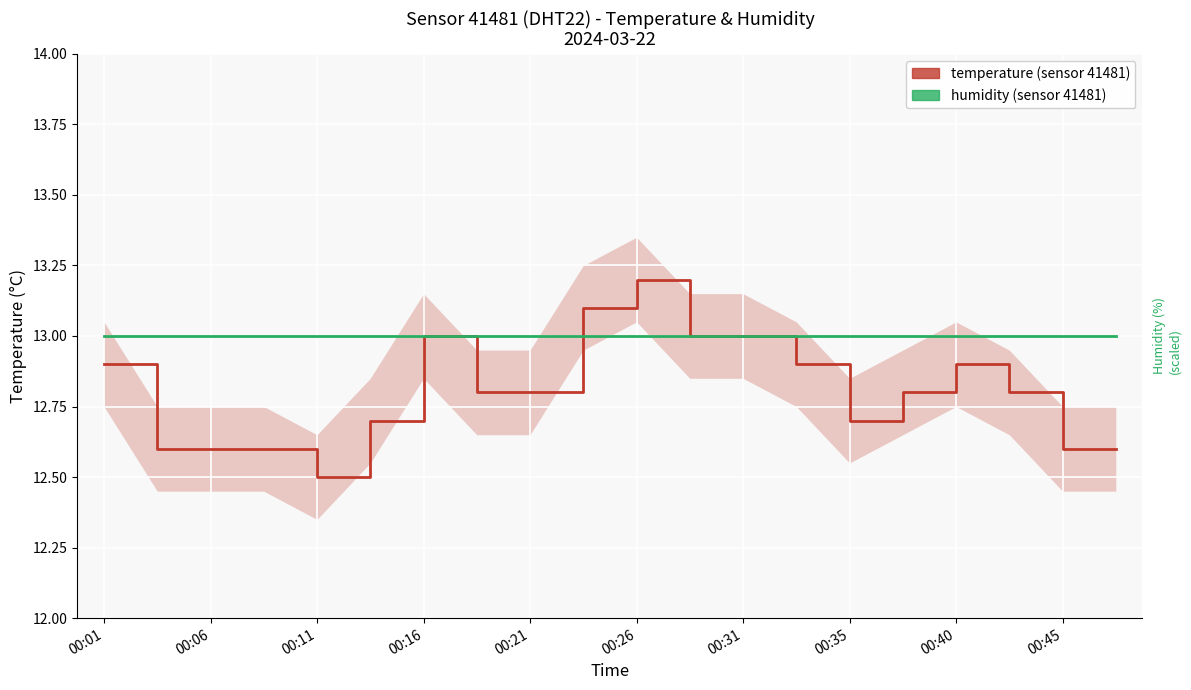

Is it true that temperature equals 7.4 at 00:45?

False